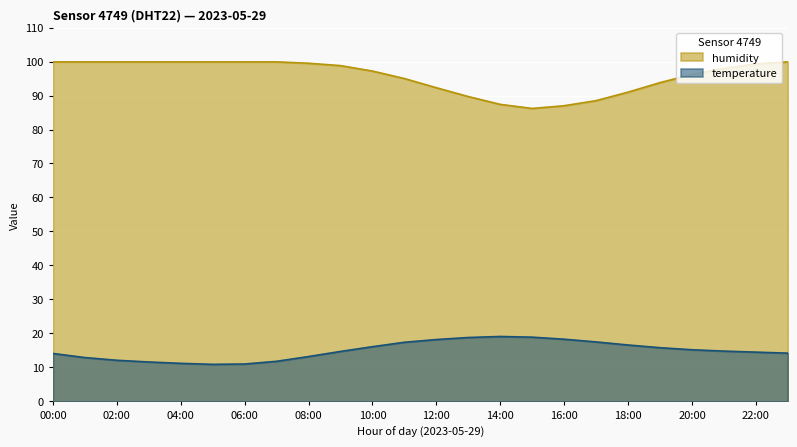

True or false: humidity and temperature cross at least once.

False